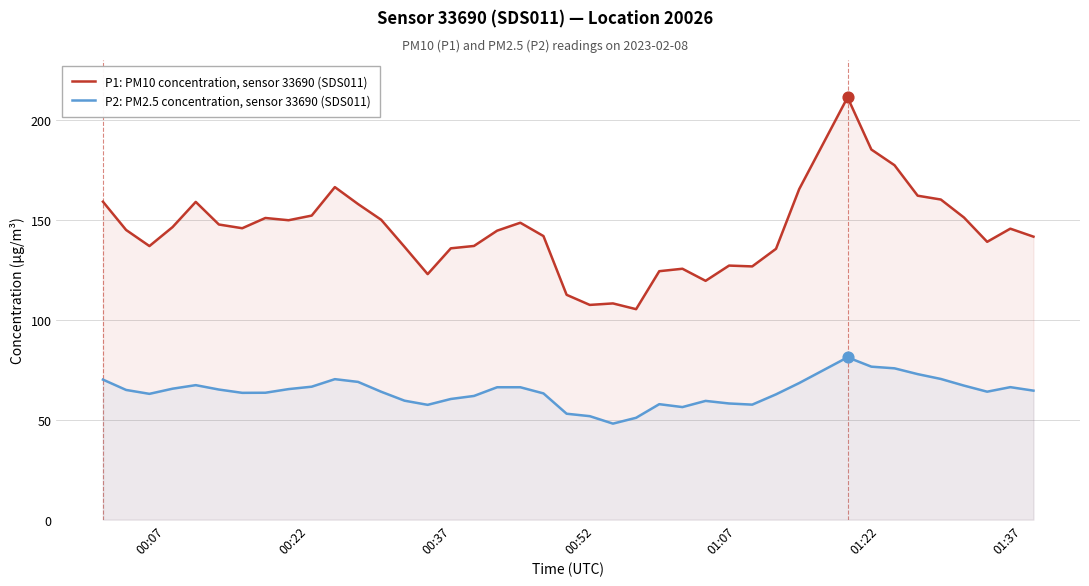

Which series reaches the maximum Y coordinate?

P1: PM10 concentration, sensor 33690 (SDS011)